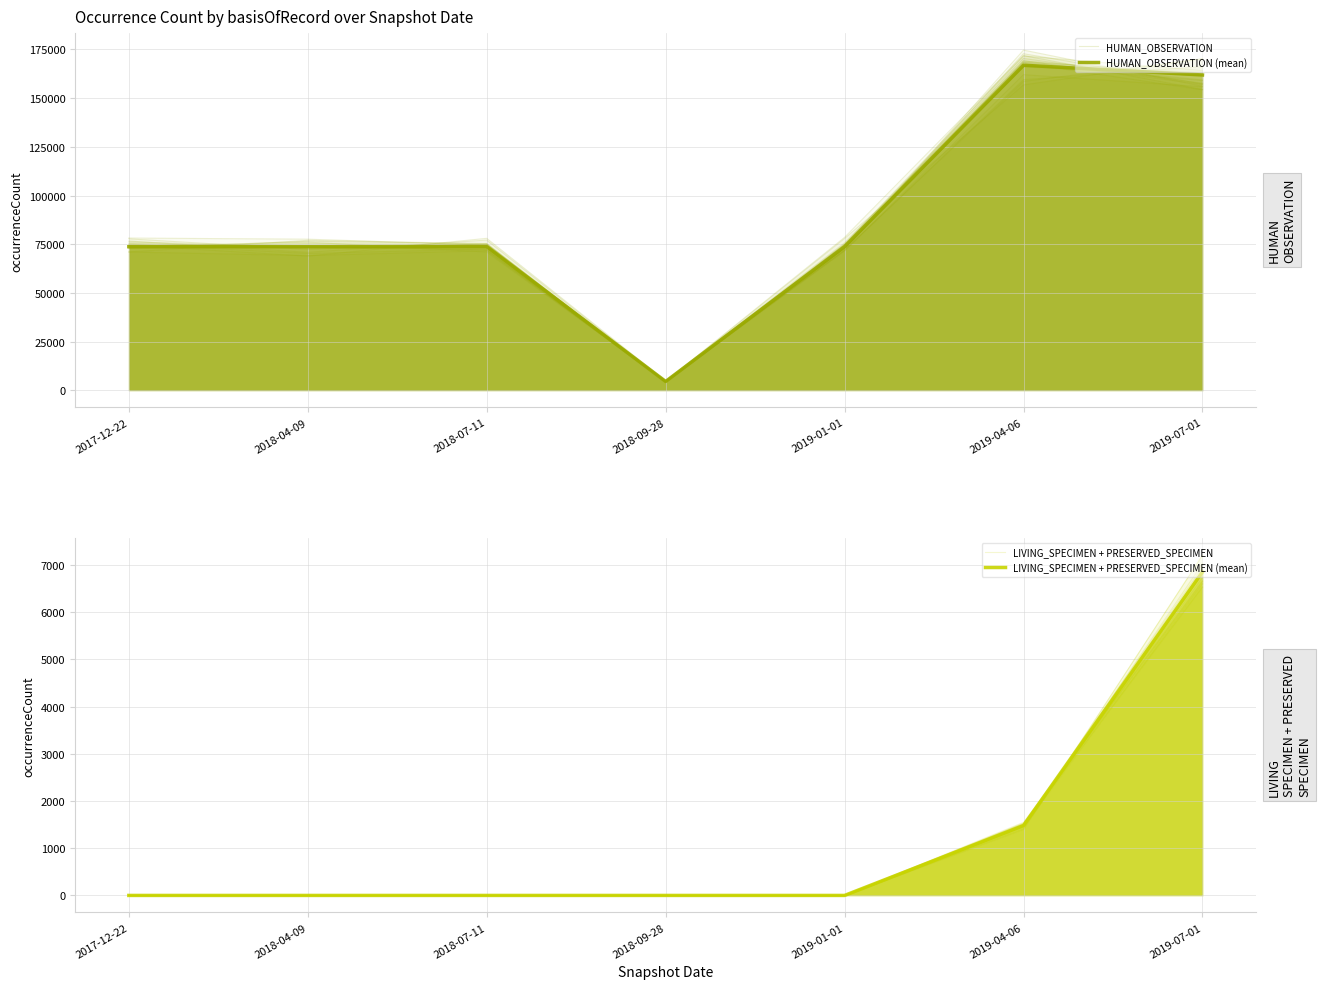

How many distinct data groups are displayed?

4